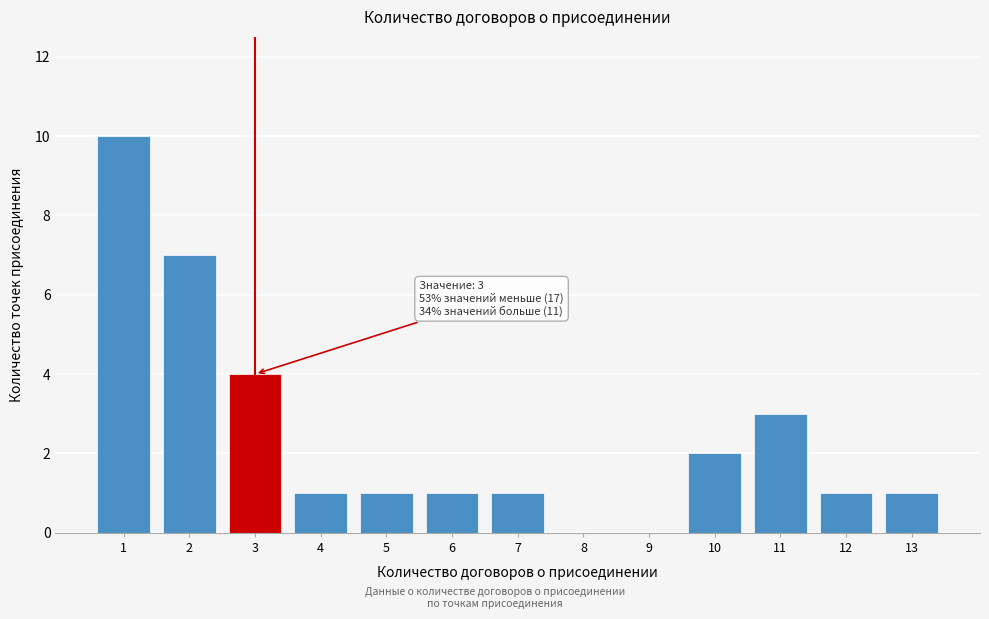

Reading left to right, what are all the values shown in this chart?

1=10	2=7	3=4	4=1	5=1	6=1	7=1	8=0	9=0	10=2	11=3	12=1	13=1